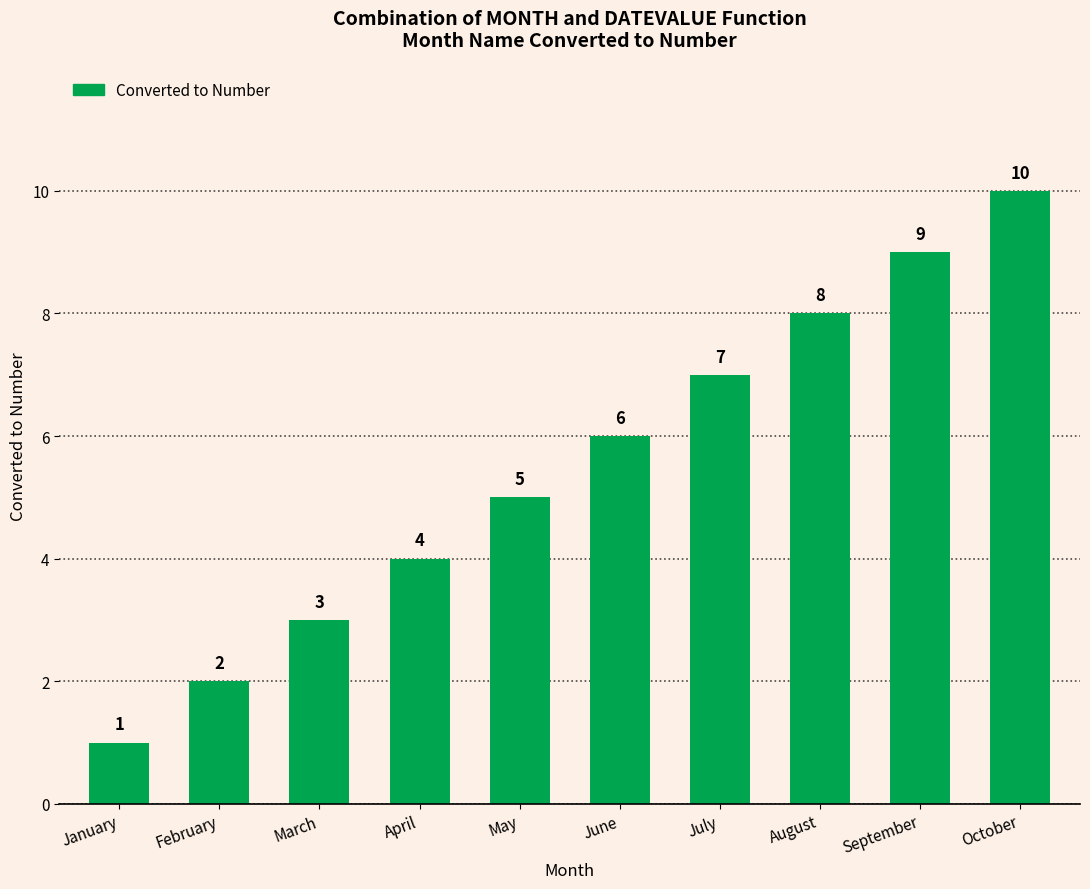

Between September and May, which is larger?

September